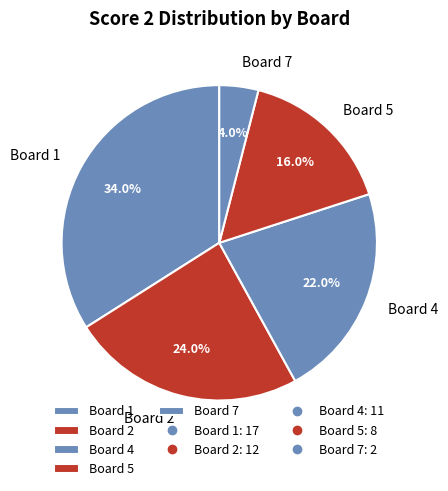

To the nearest percent, what is the average slice percentage?

20%